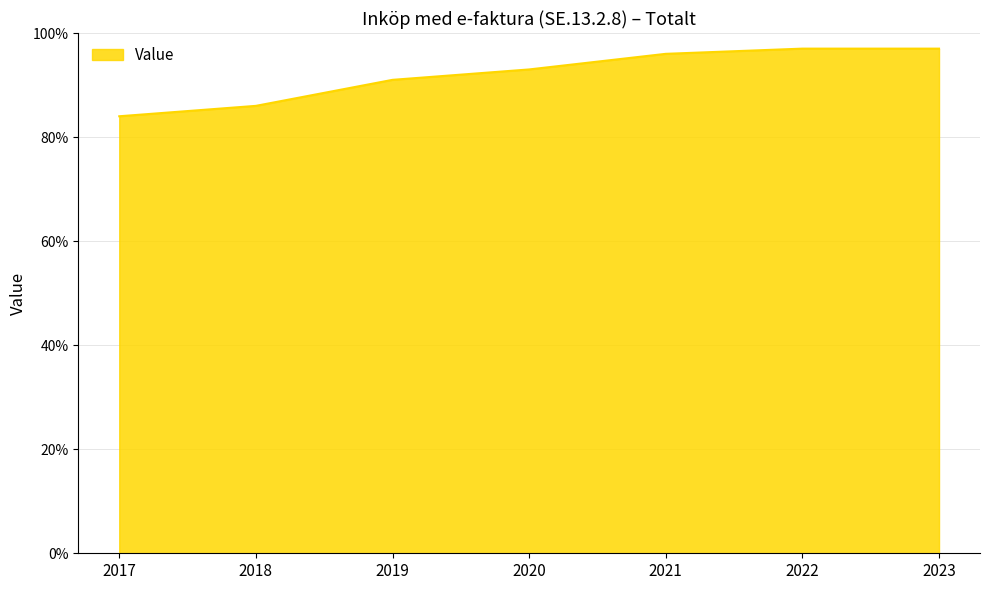

Where is the data nearest to the value 90?

2019